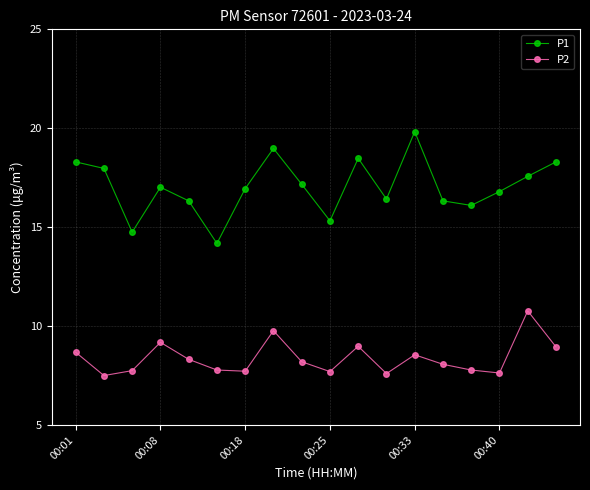

What is the greatest value displayed?

19.8